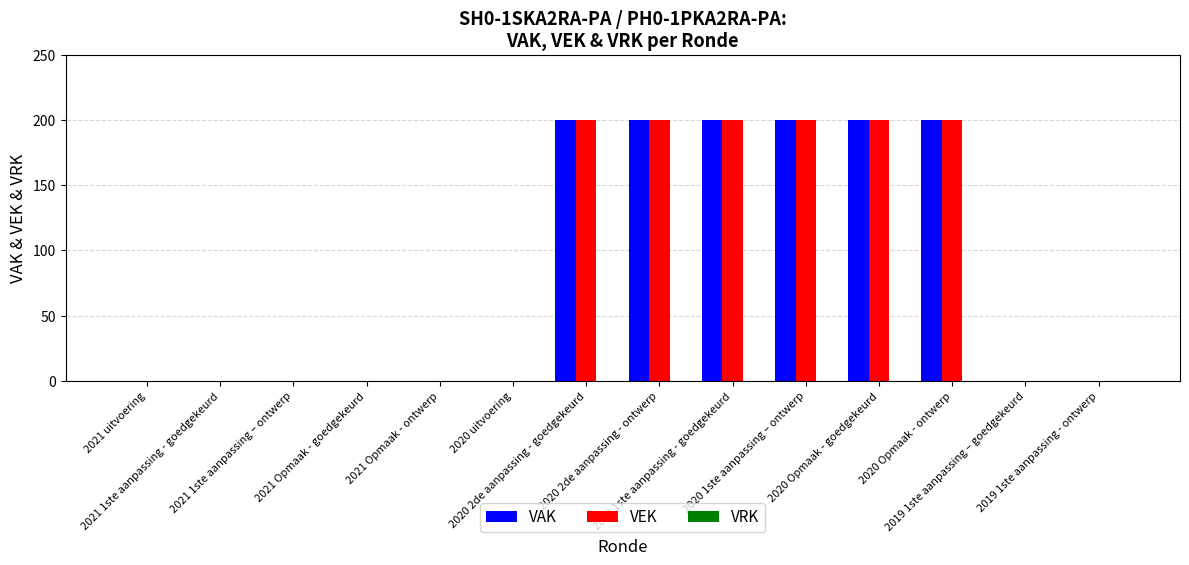

What is the sum of all VAK values?

1200